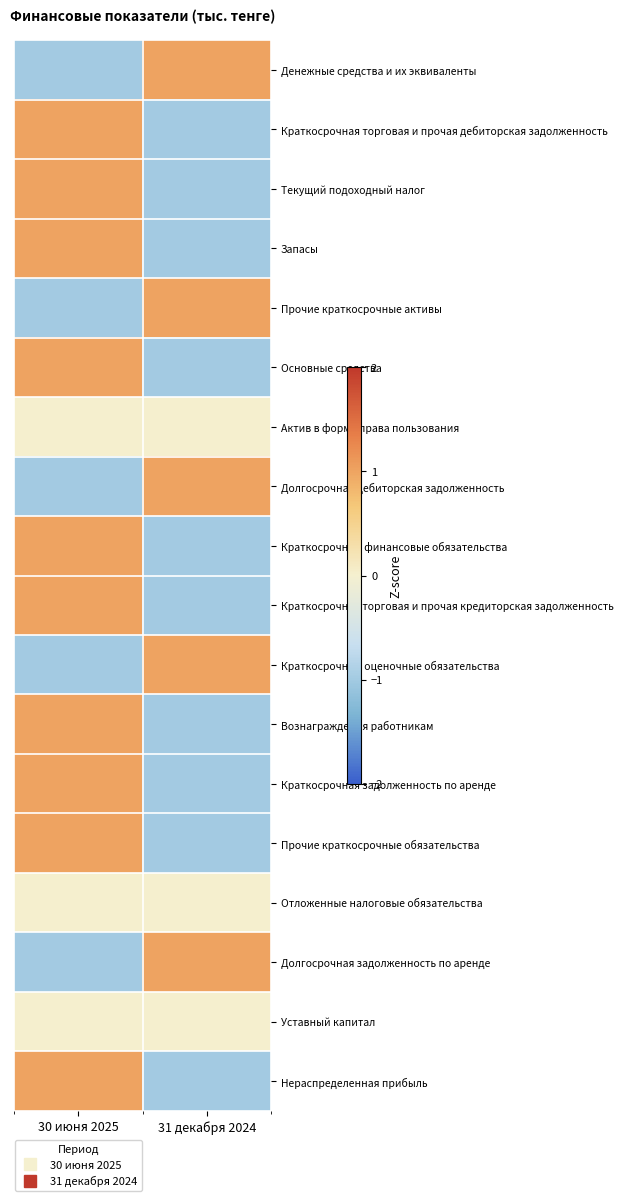

What is the total value across all series at 31 декабря 2024?

-5